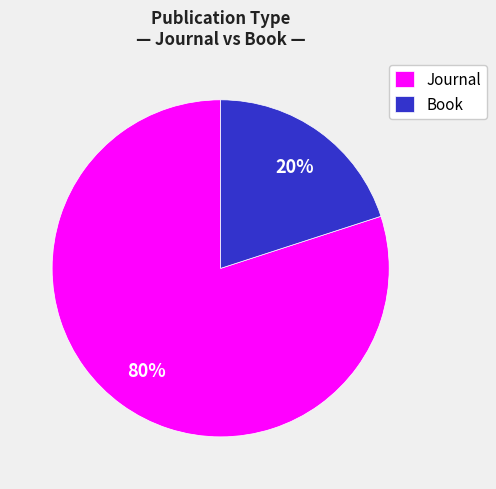

What percentage is the Journal slice, to the nearest percent?

80%